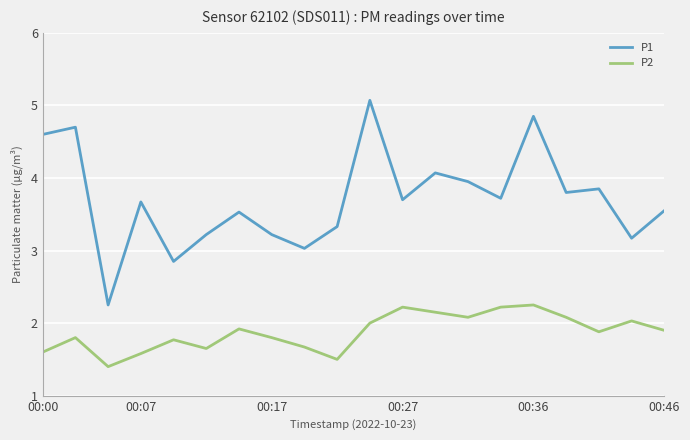

Which series has the widest spread of values?

P1